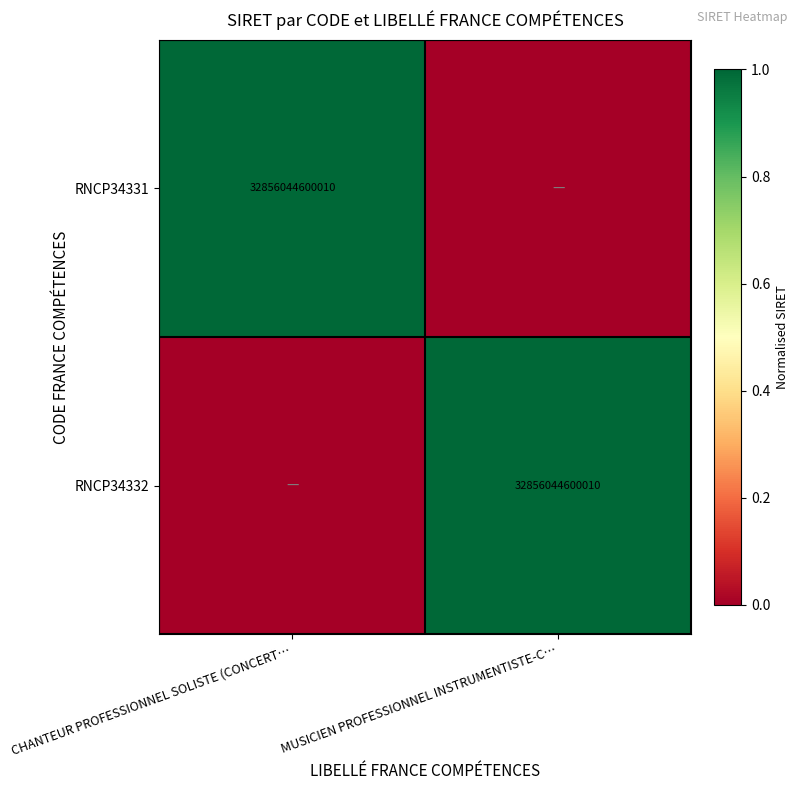

The RNCP34332 series shows 43801839468430 at MUSICIEN PROFESSIONNEL INSTRUMENTISTE-C…. True or false?

False